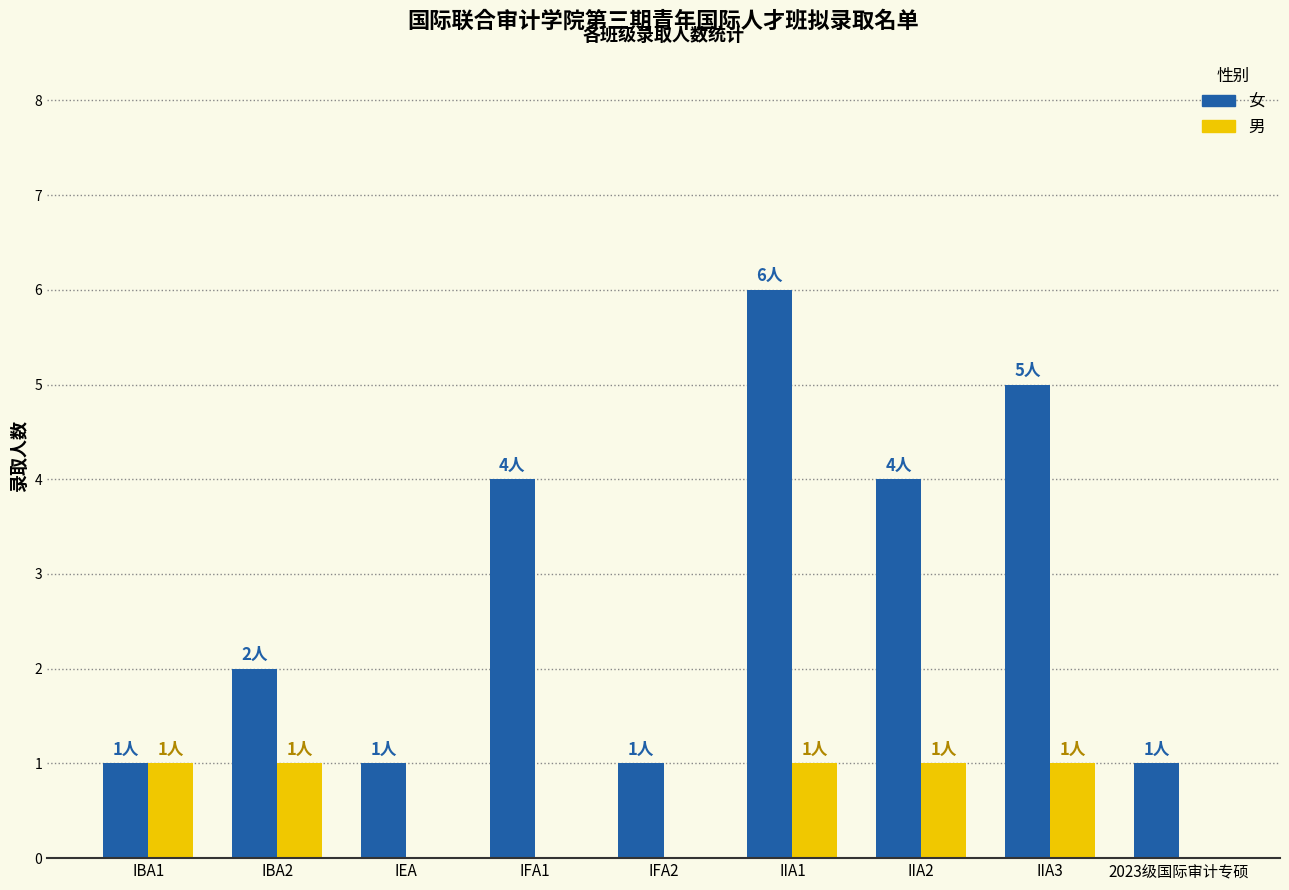

Reading left to right, list all the values displayed in this chart.

女: IBA1=1	IBA2=2	IEA=1	IFA1=4	IFA2=1	IIA1=6	IIA2=4	IIA3=5	2023级国际审计专硕=1
男: IBA1=1	IBA2=1	IEA=0	IFA1=0	IFA2=0	IIA1=1	IIA2=1	IIA3=1	2023级国际审计专硕=0